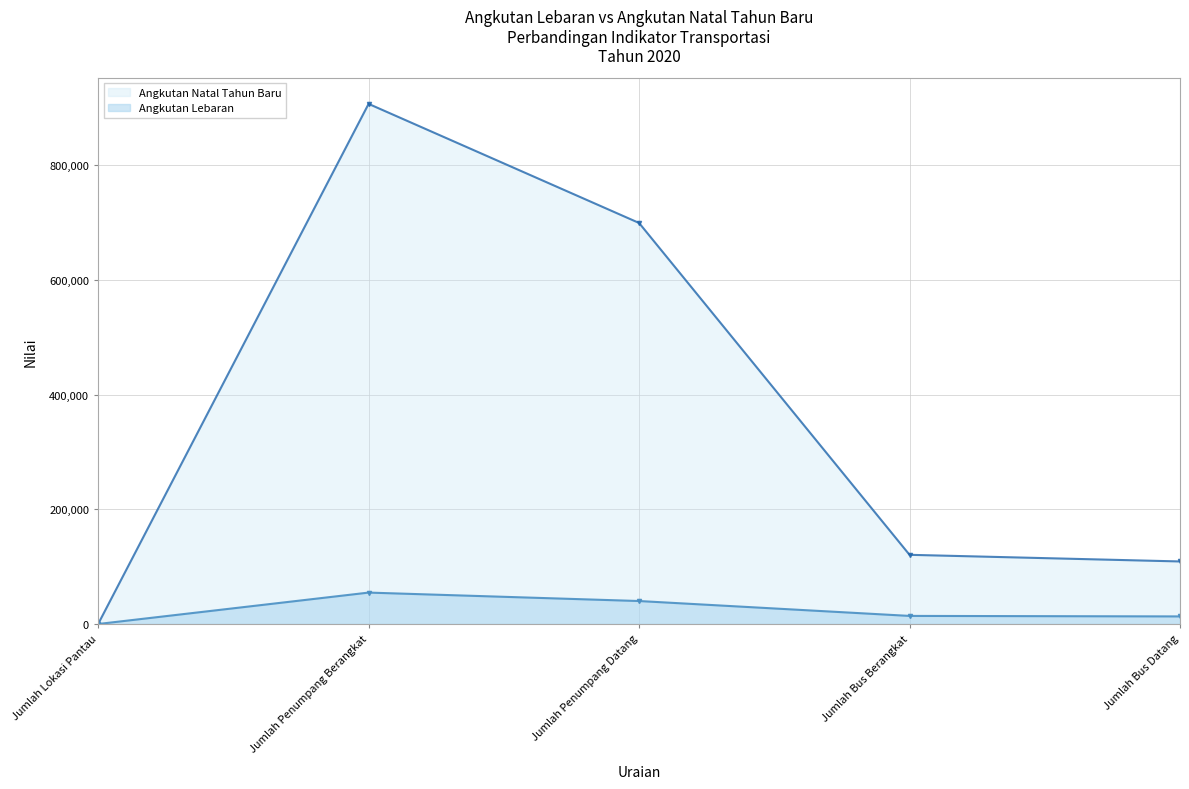

Which category has the lowest value in the Angkutan Natal Tahun Baru series?

Jumlah Lokasi Pantau